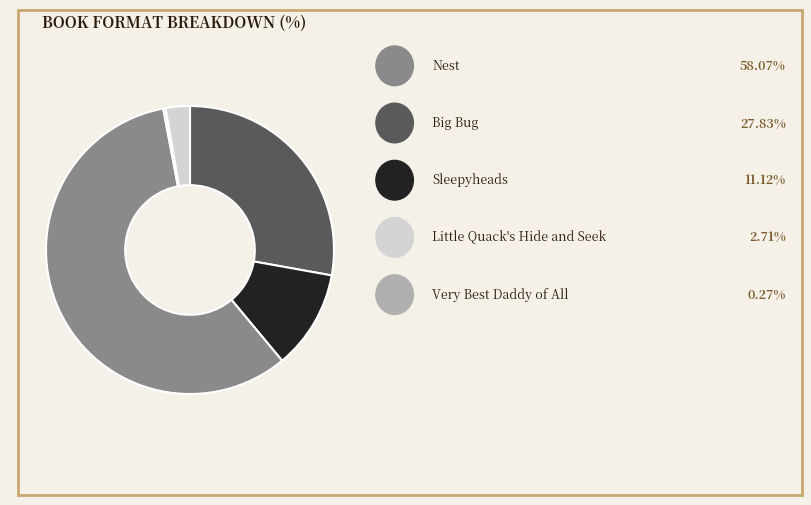

Is there a majority slice in this chart?

Yes